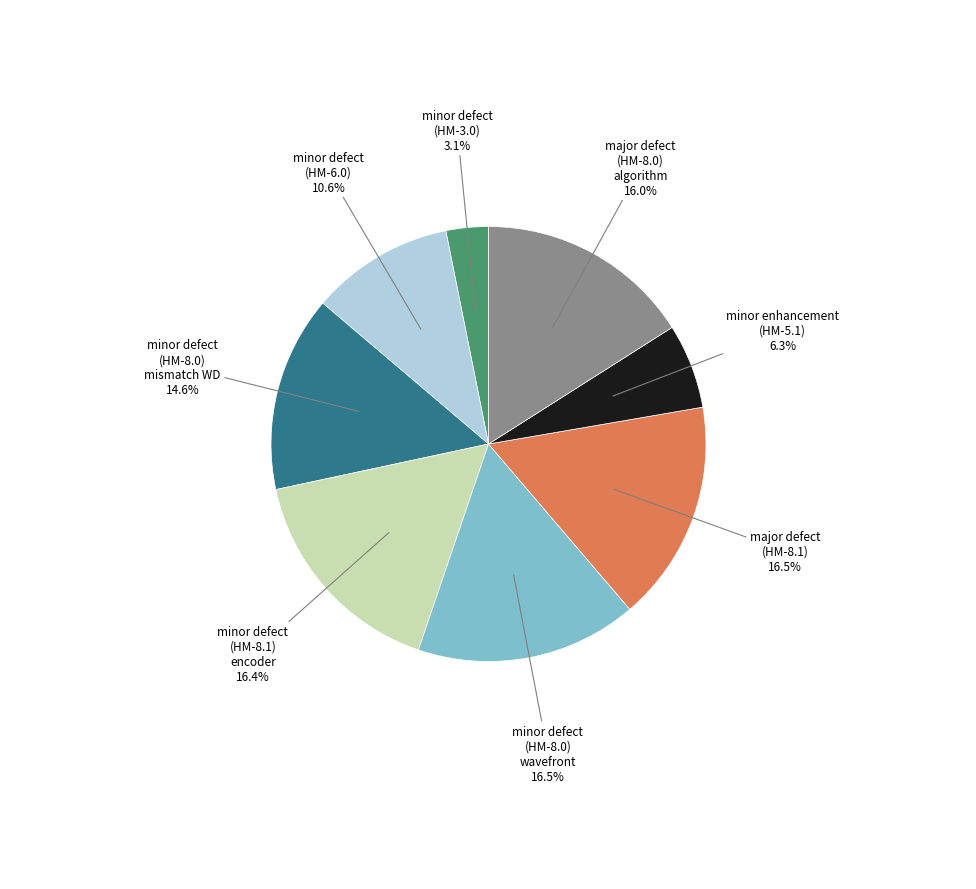

Do major defect (HM-8.1) and minor defect (HM-8.1) encoder together represent more than half of the pie?

No